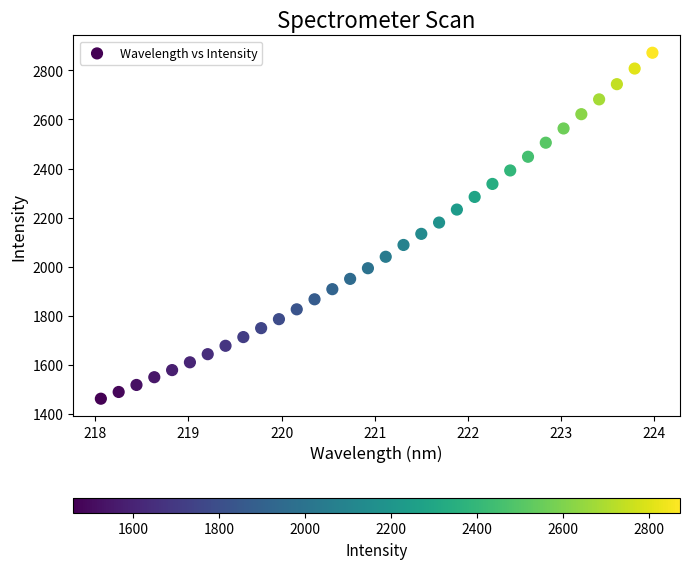

What is the range of Y values (max minus min)?

1411.8